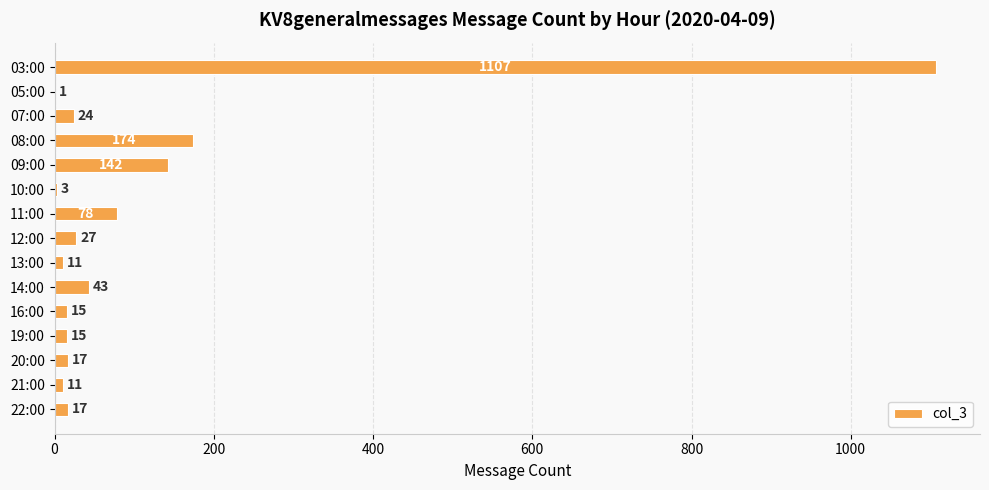

Is it true that the value at 10:00 is 3?

True